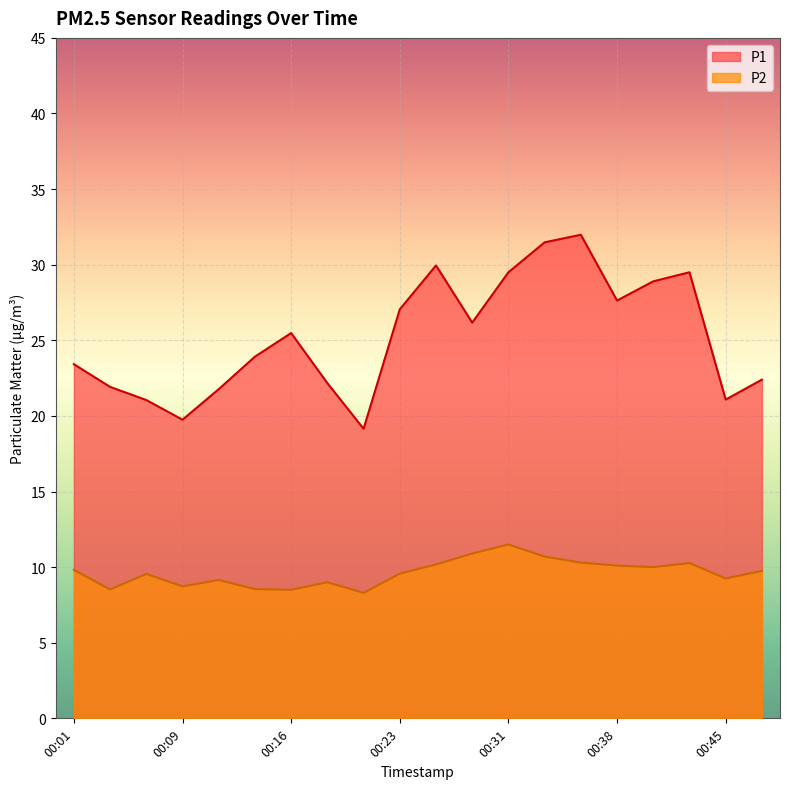

The value of P1 at 00:06 is 7.3. True or false?

False